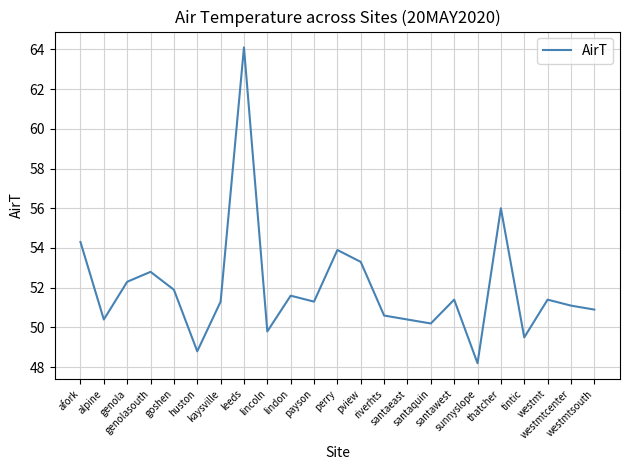

True or false: the data shows 50.2 at santaquin.

True